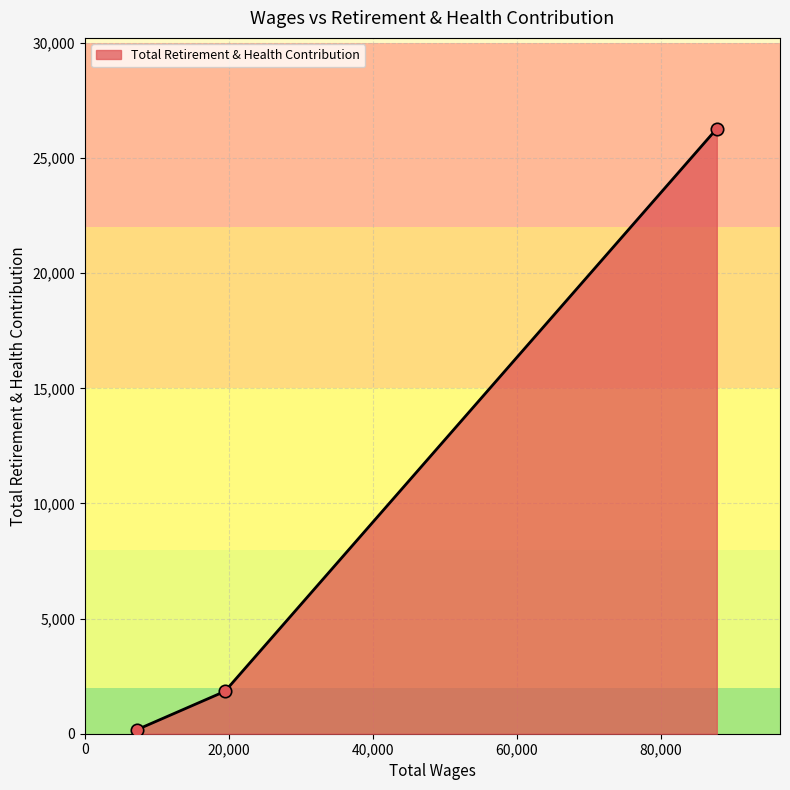

What is the maximum value shown in the chart?

26276